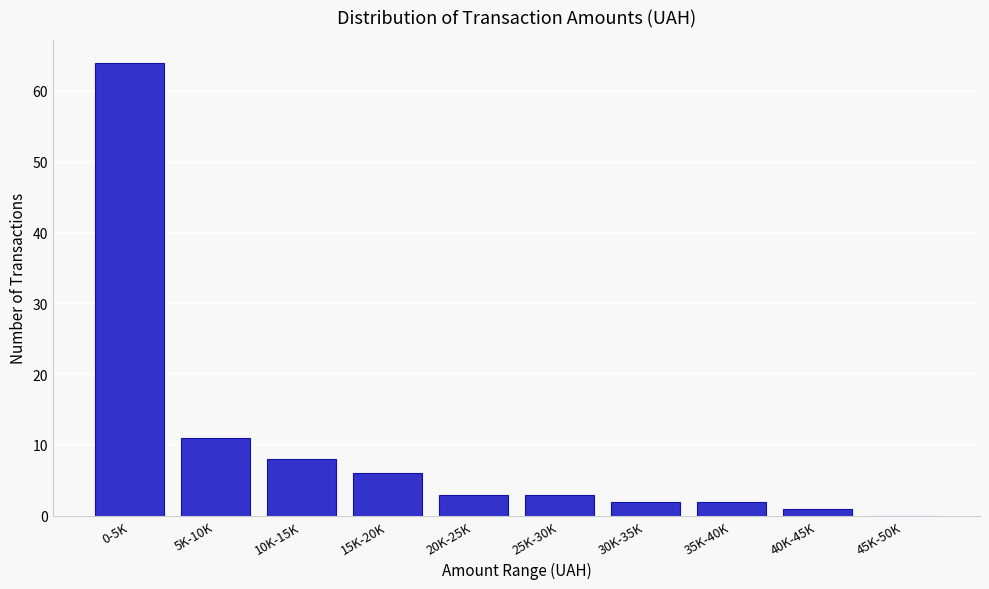

Reading left to right, extract all data points from this chart.

0-5K=64	5K-10K=11	10K-15K=8	15K-20K=6	20K-25K=3	25K-30K=3	30K-35K=2	35K-40K=2	40K-45K=1	45K-50K=0